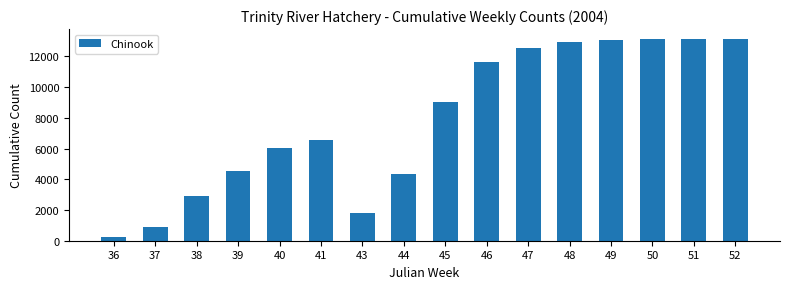

What is the maximum value shown in the chart?

13129